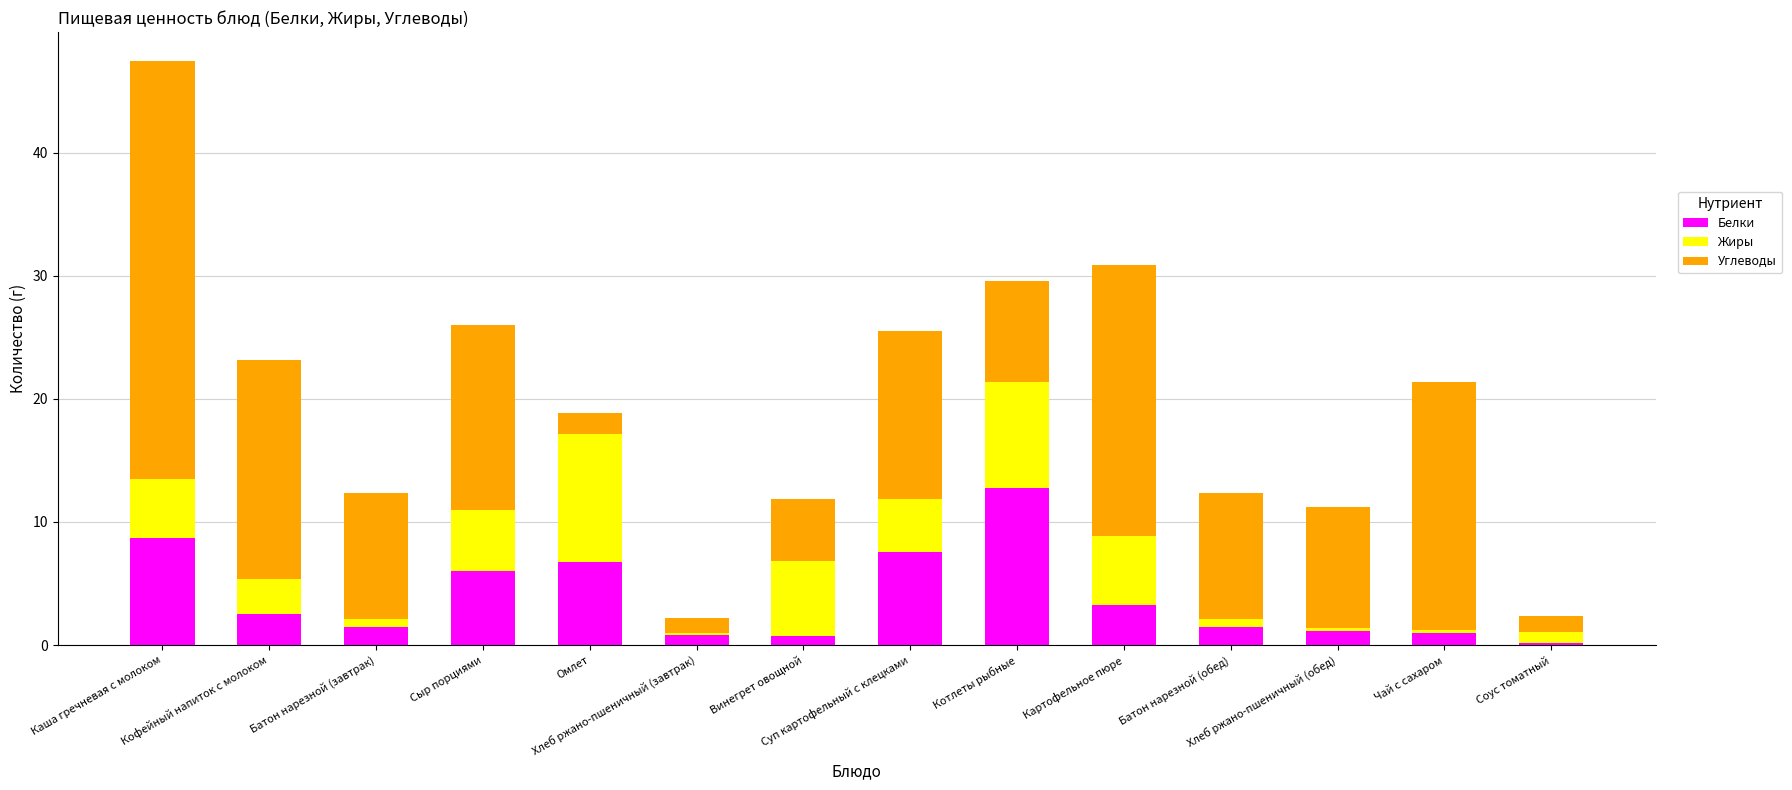

At which label does Белки first exceed 2?

Каша гречневая с молоком